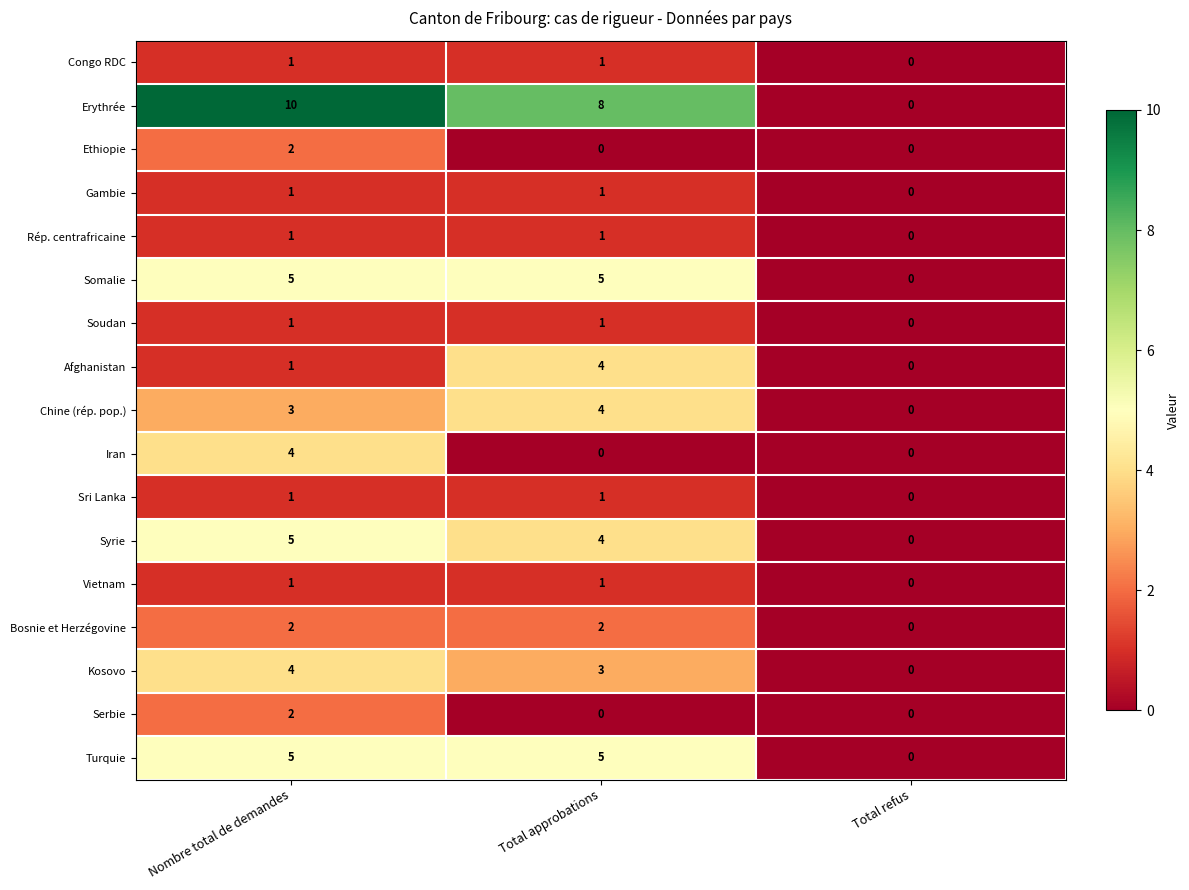

True or false: Kosovo has a value of 5 at Total approbations.

False